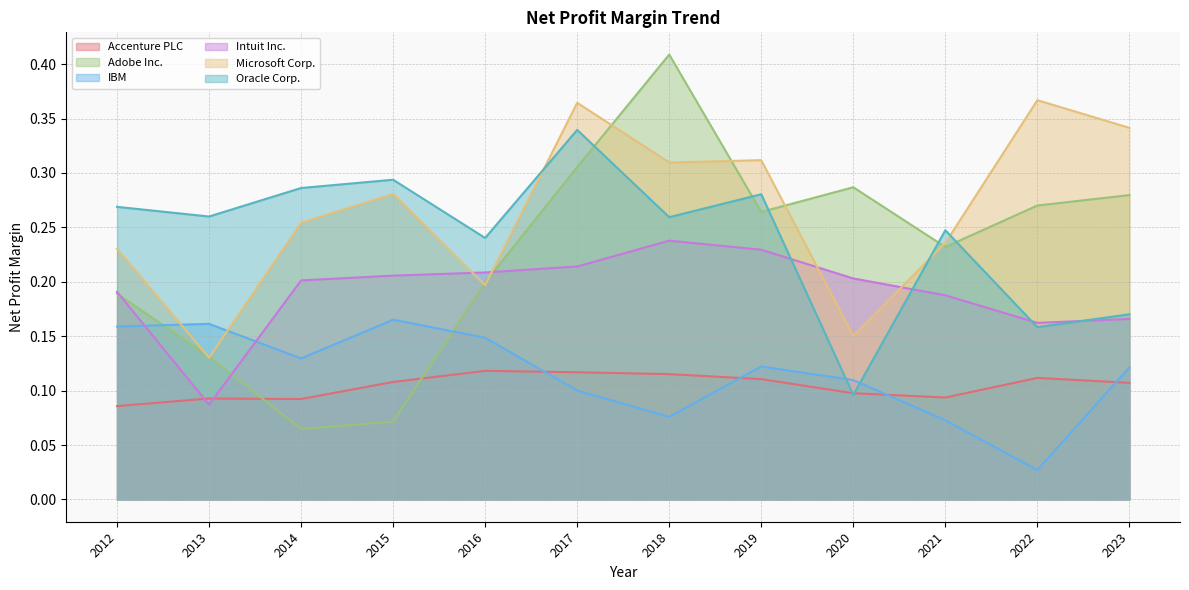

Rank the series by their maximum value, from highest to lowest.

Adobe Inc., Microsoft Corp., Oracle Corp., Intuit Inc., IBM, Accenture PLC